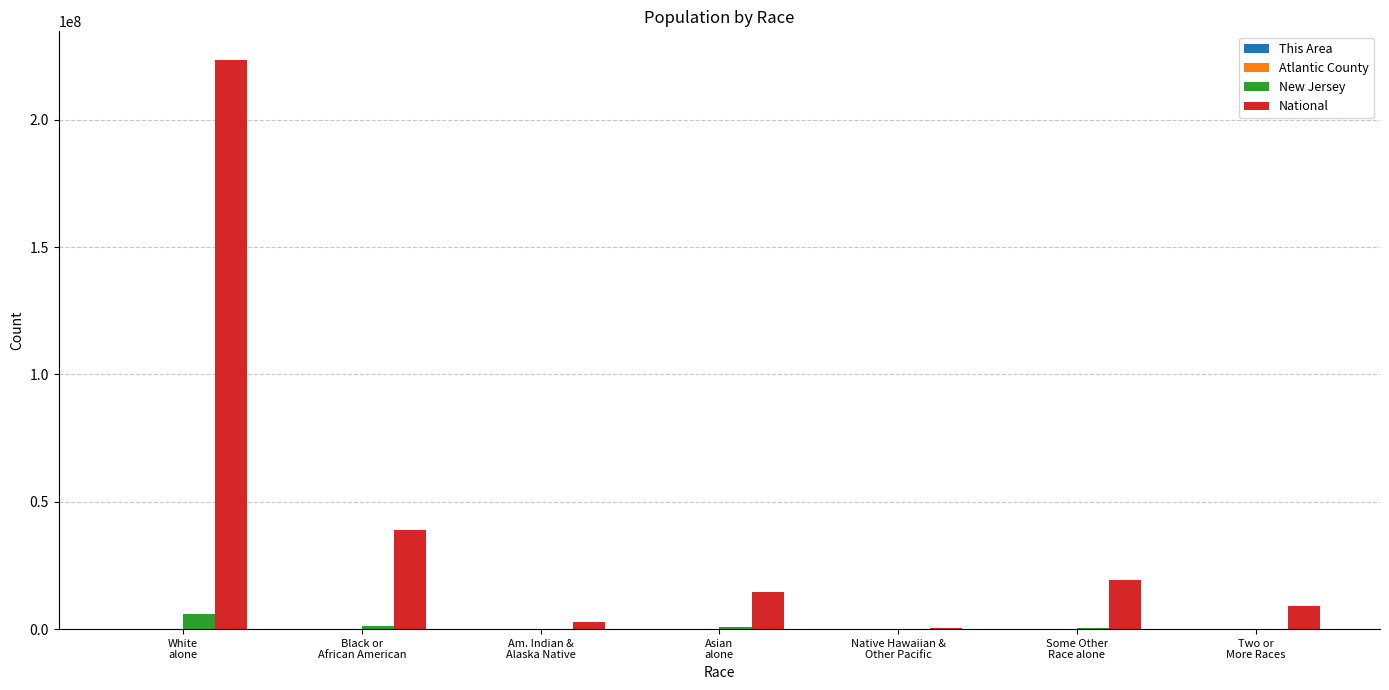

What is the sum of all New Jersey values?

8791894